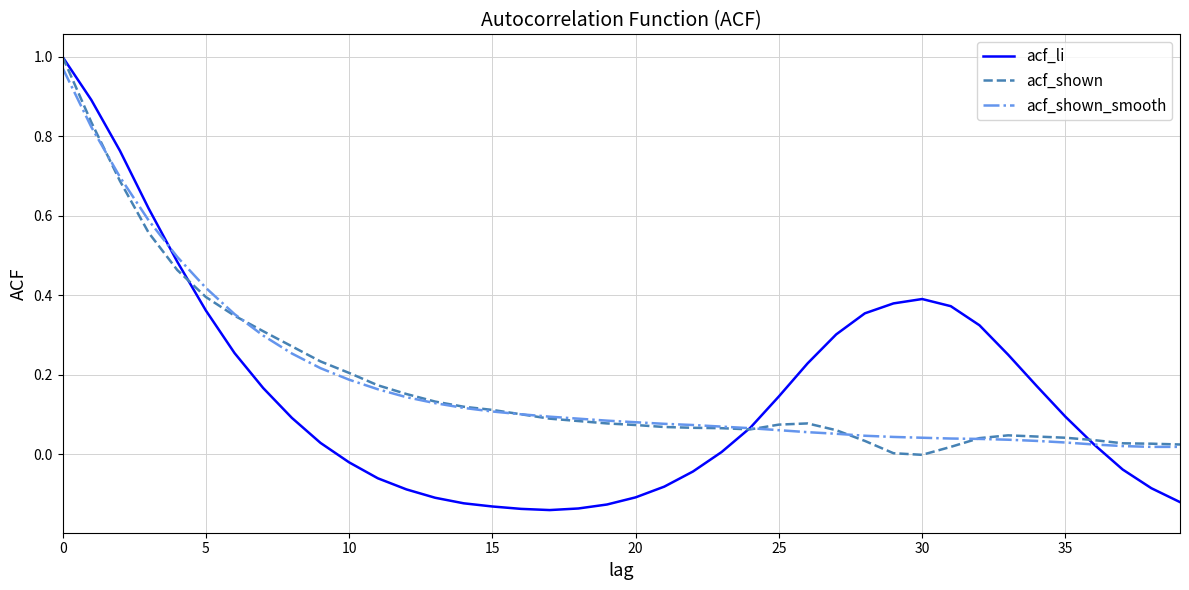

Which series has the widest spread of values?

acf_li